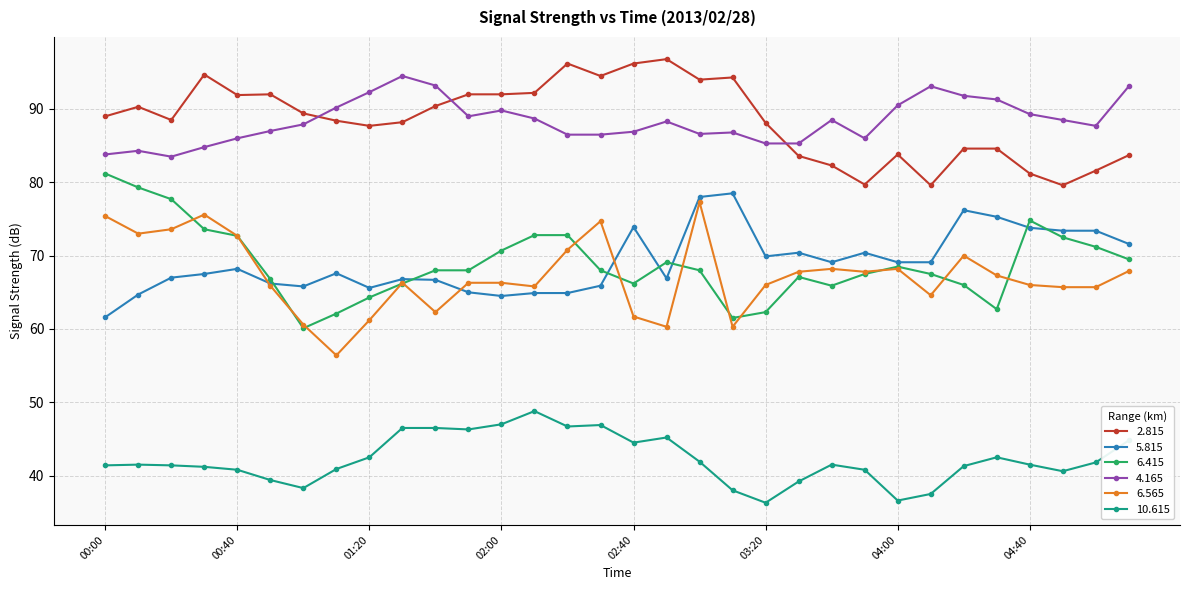

How many data points does each series have?

32